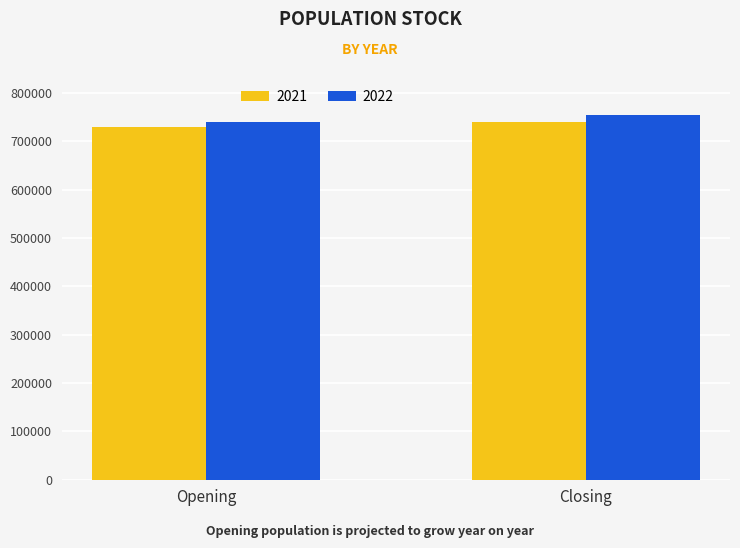

Read the 2022 value at Closing.

754308.2